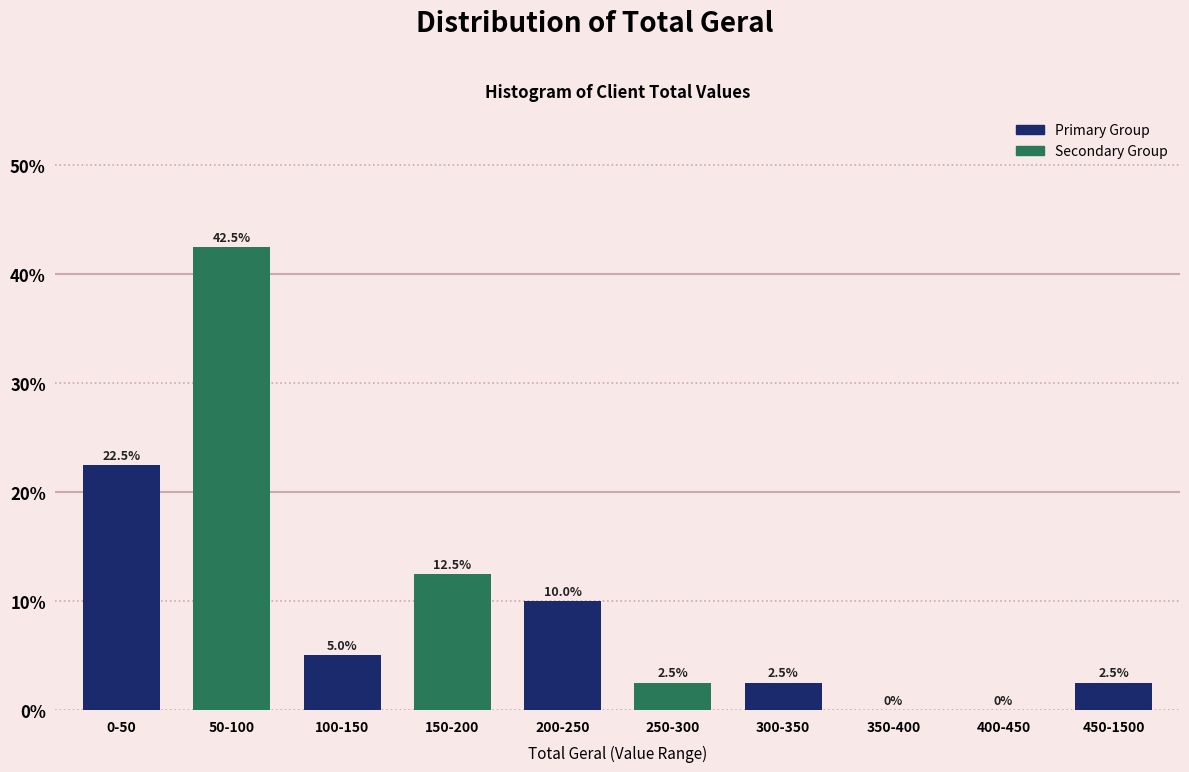

Reading right to left, transcribe all the data shown in this chart.

450-1500=2.5	400-450=0.0	350-400=0.0	300-350=2.5	250-300=2.5	200-250=10.0	150-200=12.5	100-150=5.0	50-100=42.5	0-50=22.5